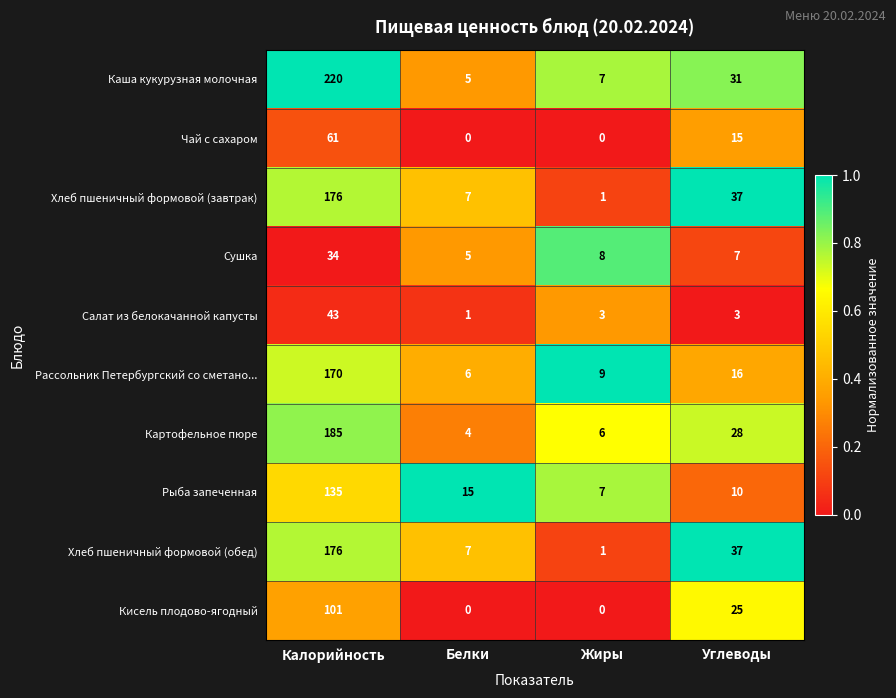

Which category has the highest value across all series?

Калорийность